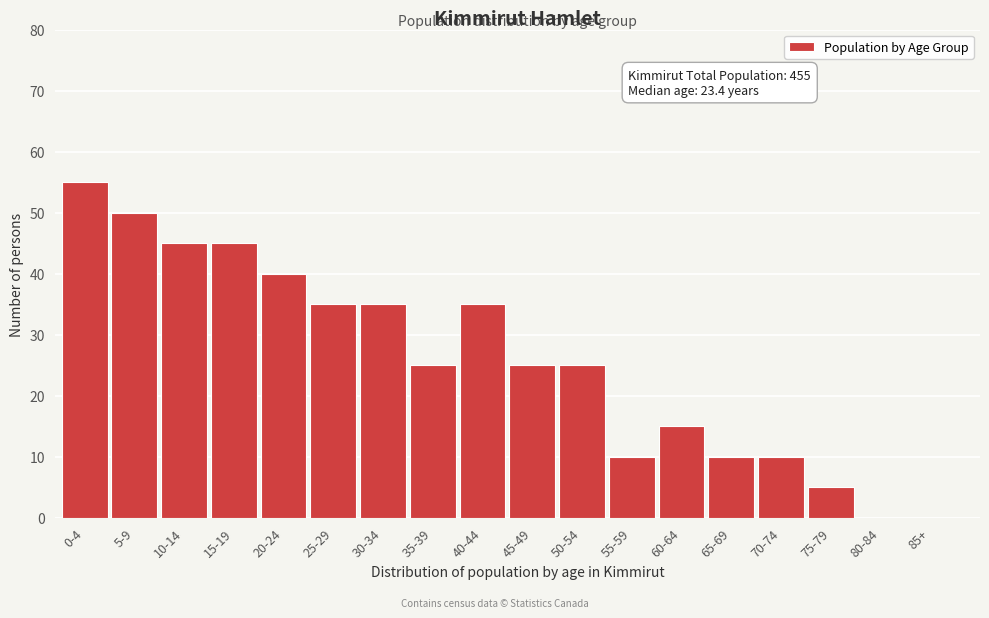

Reading right to left, what are all the values shown in this chart?

85+=0	80-84=0	75-79=5	70-74=10	65-69=10	60-64=15	55-59=10	50-54=25	45-49=25	40-44=35	35-39=25	30-34=35	25-29=35	20-24=40	15-19=45	10-14=45	5-9=50	0-4=55